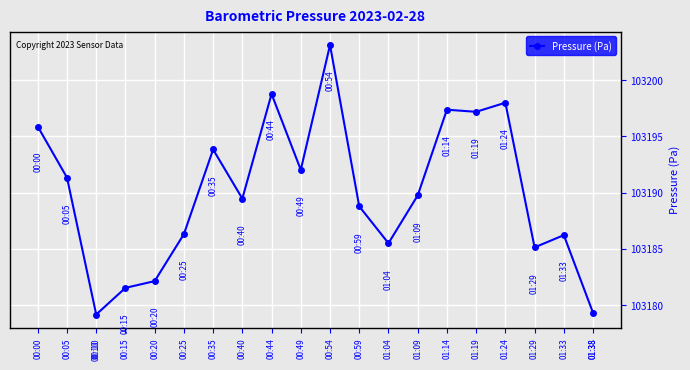

Which has a higher value, 00:15 or 01:24?

01:24